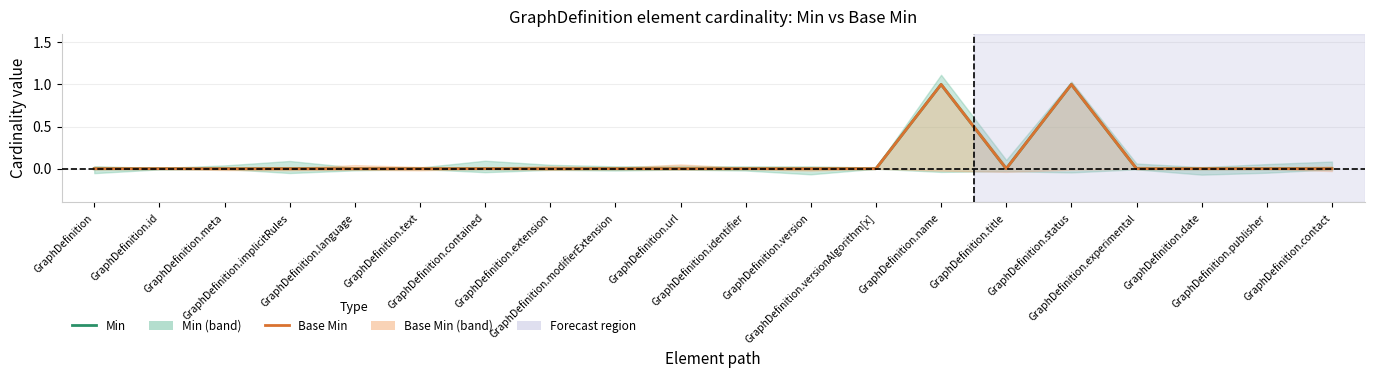

How many lines are shown in the chart?

2